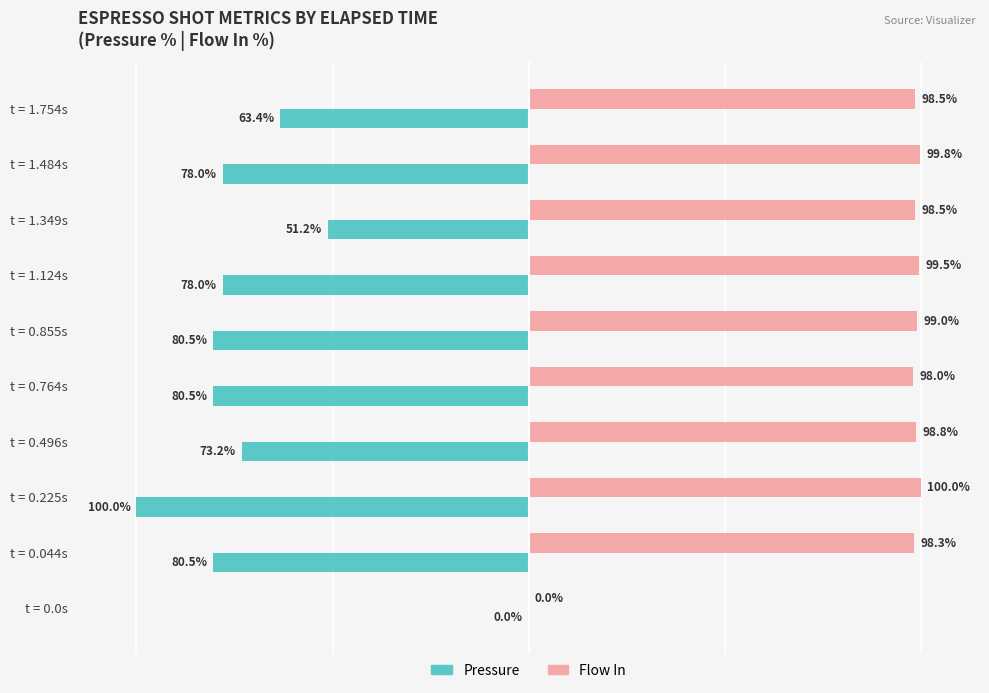

Which label corresponds to the largest value in the chart?

t = 0.225s